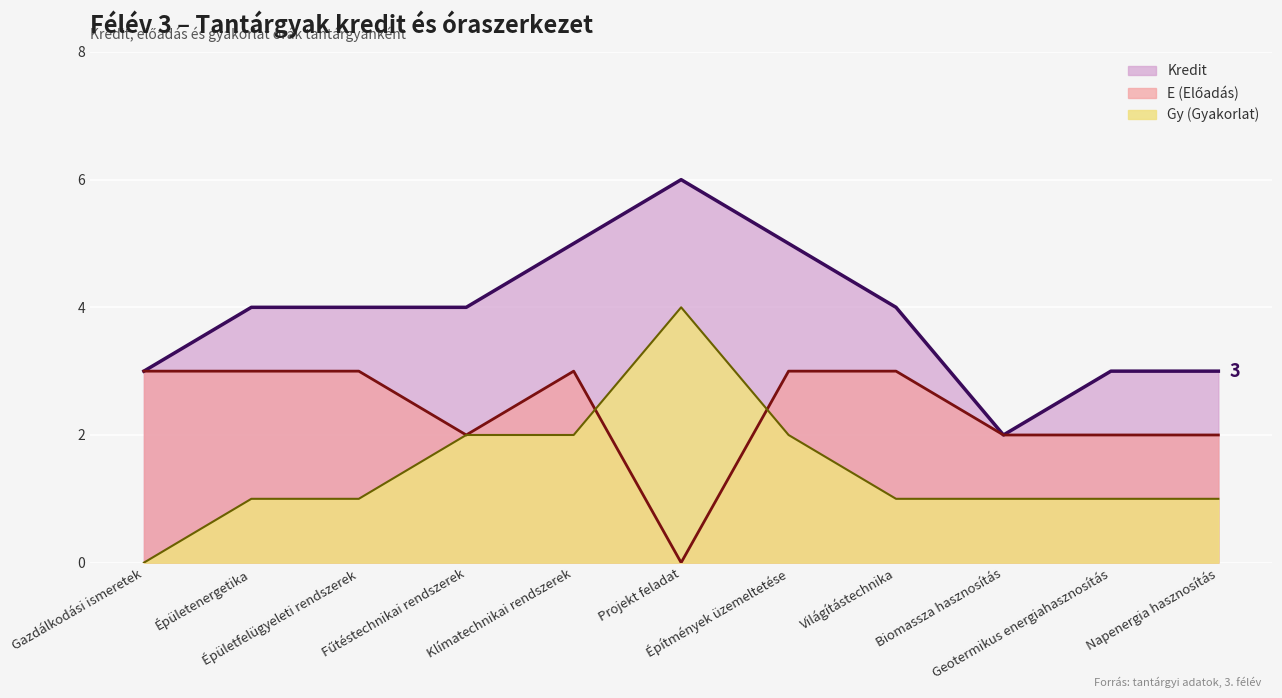

Is it true that Kredit equals 5 at Geotermikus energiahasznosítás?

False